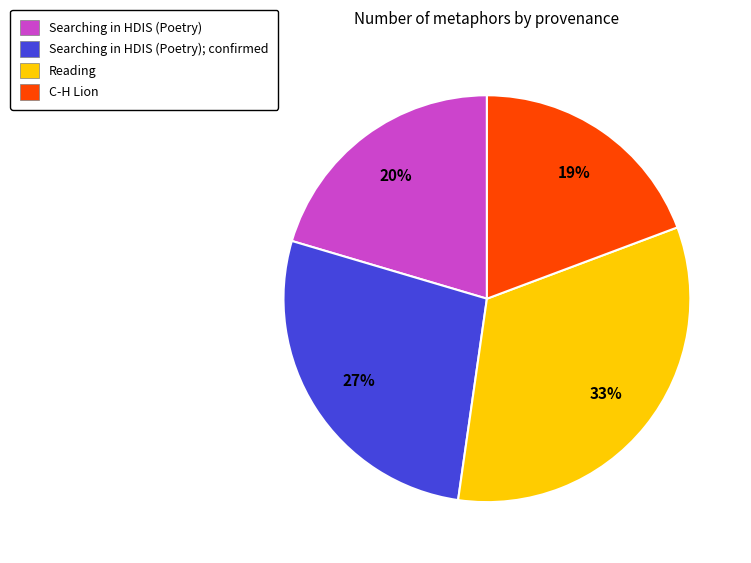

Is it true that C-H Lion is 19% of the pie?

True